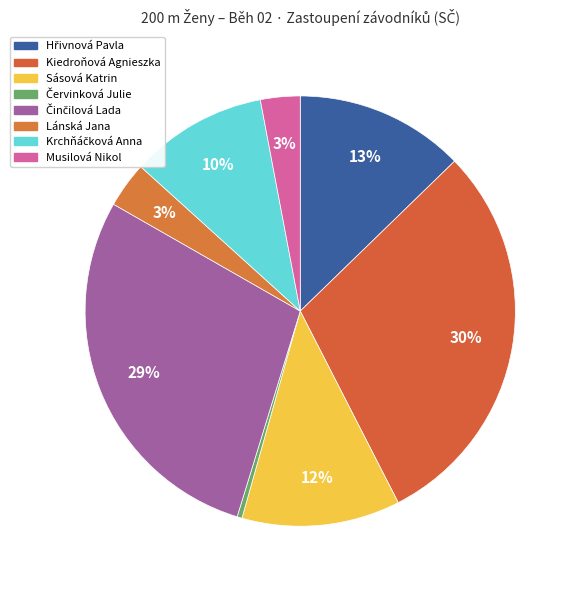

To the nearest percent, what is the combined percentage of Krchňáčková Anna and Sásová Katrin?

22%